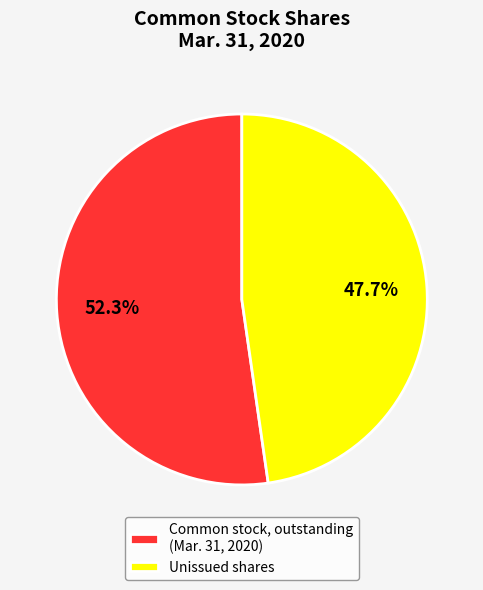

Which slice is the largest?

Common stock, outstanding (Mar. 31, 2020)